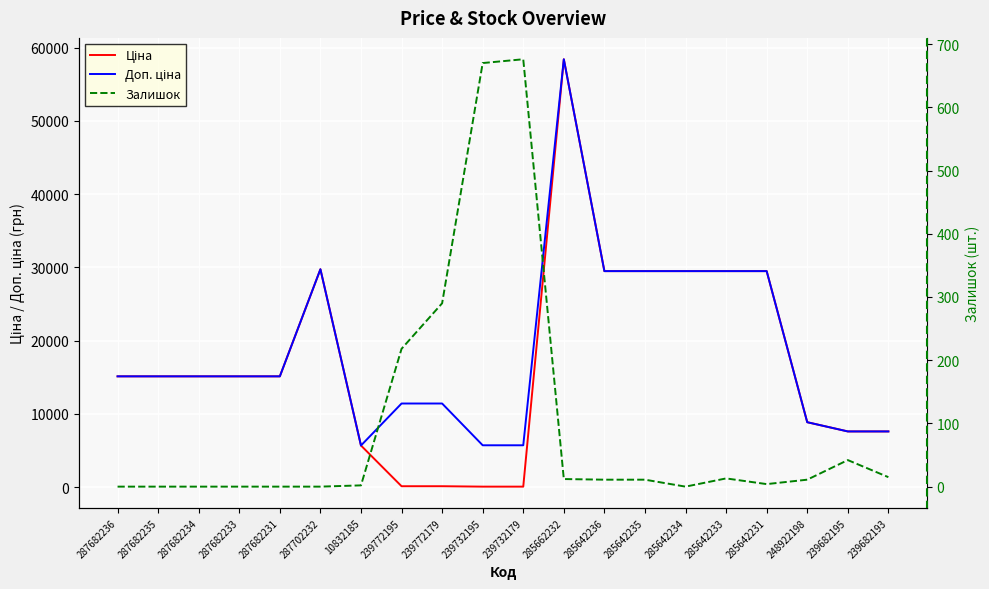

Read the Залишок value at 239682195.

42.0